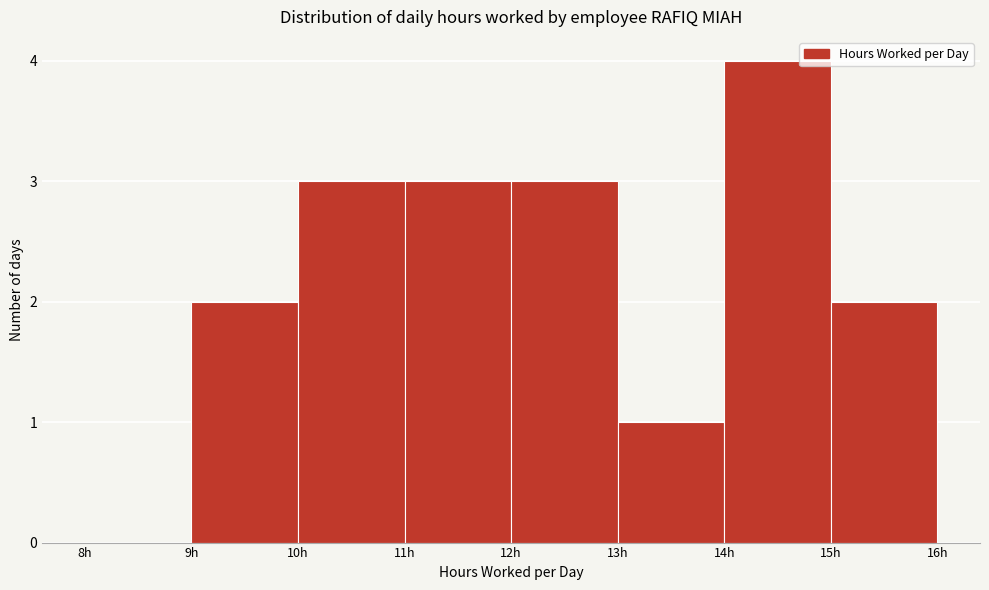

Reading left to right, transcribe this chart: for each bar, give the range it covers on the x-axis and its height. The values are not printed on the chart, so give them approximately, as read against the axis.

8 to 9: 0
9 to 10: 2
10 to 11: 3
11 to 12: 3
12 to 13: 3
13 to 14: 1
14 to 15: 4
15 to 16: 2